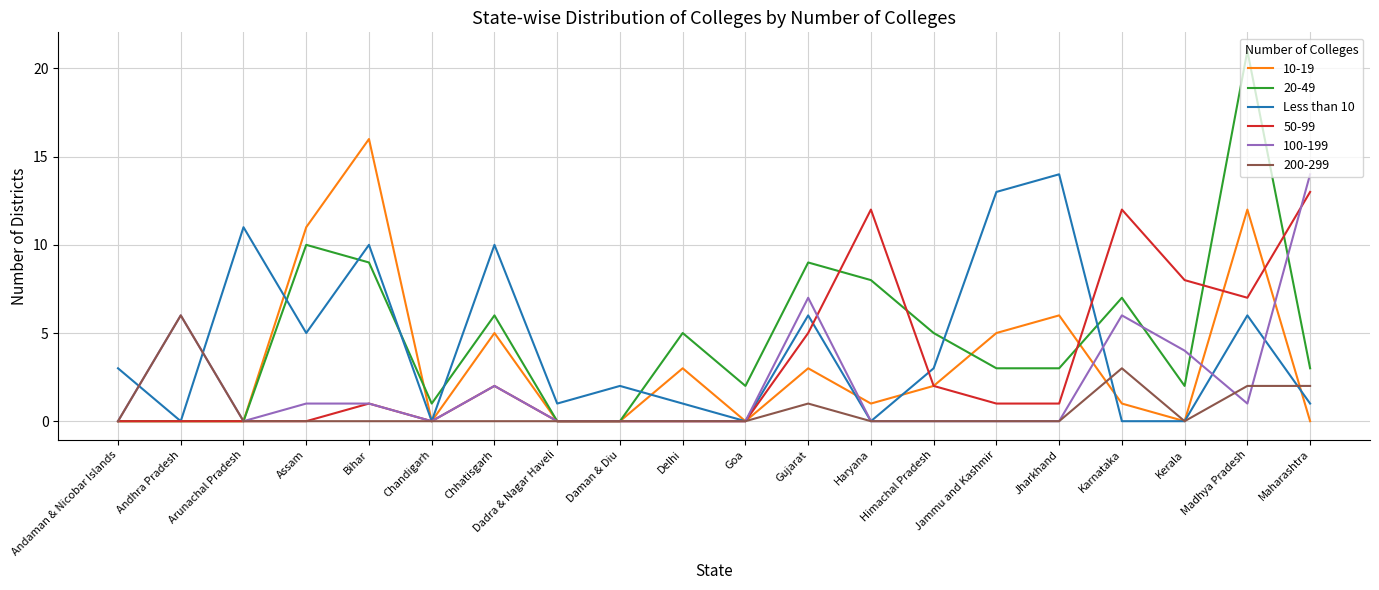

Which series has the widest spread of values?

20-49